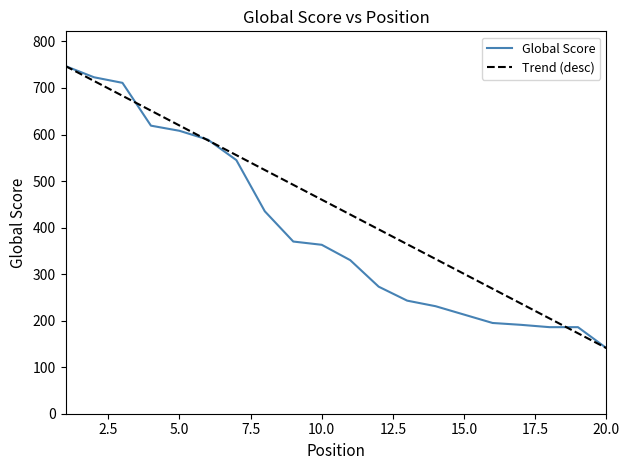

What is the change in value from 11 to 16?

-135